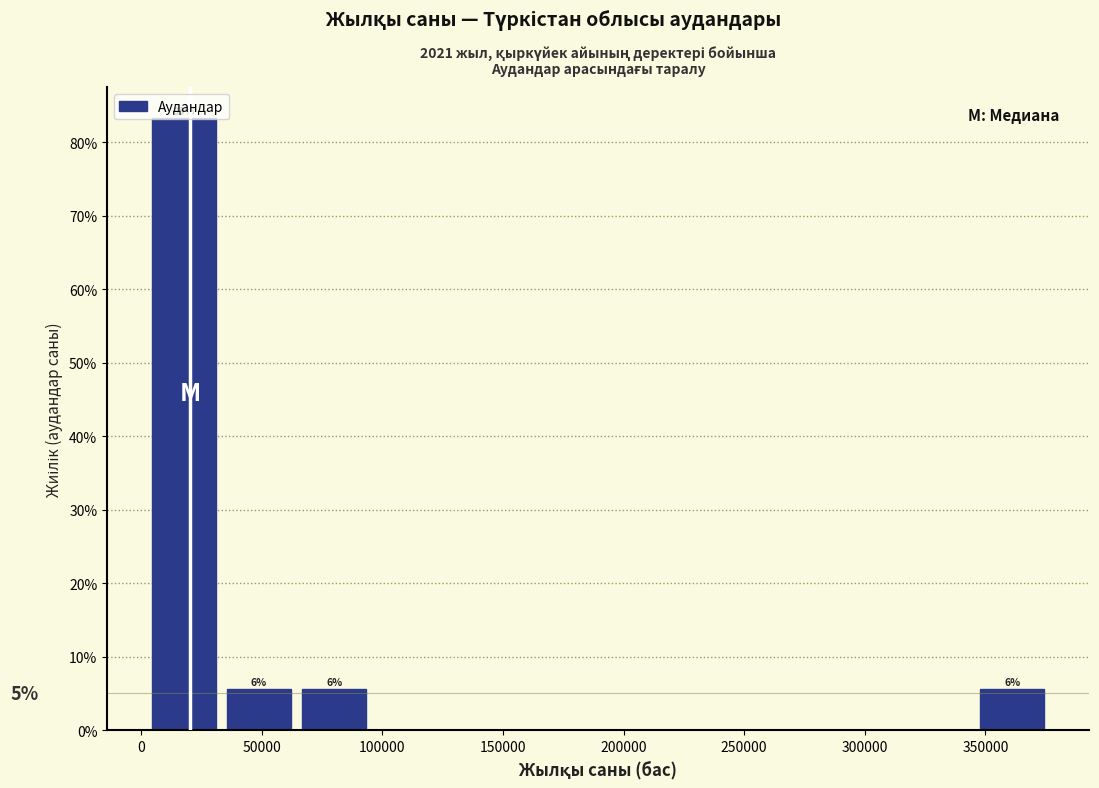

Over which range of the x-axis is the bar tallest?

0 to 35000